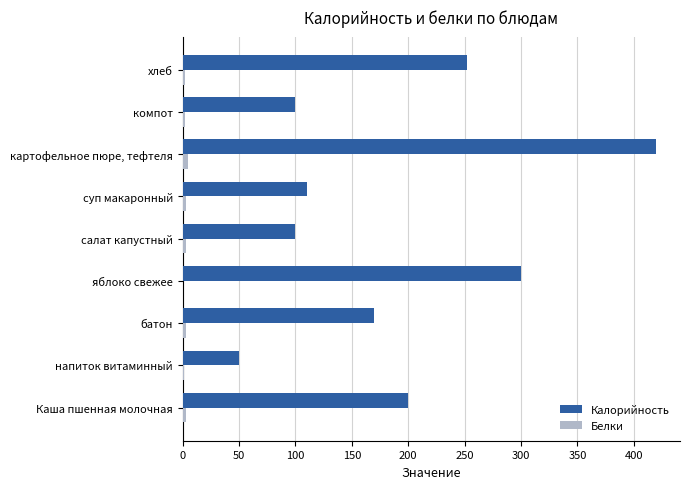

Which category has the highest value in the Калорийность series?

картофельное пюре, тефтеля